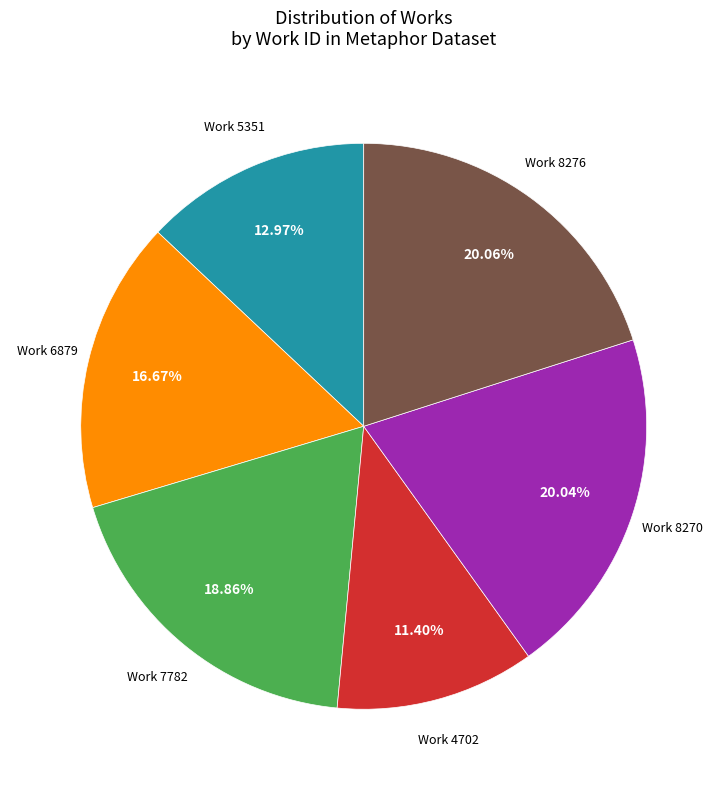

Is there any slice that represents more than half of the pie?

No